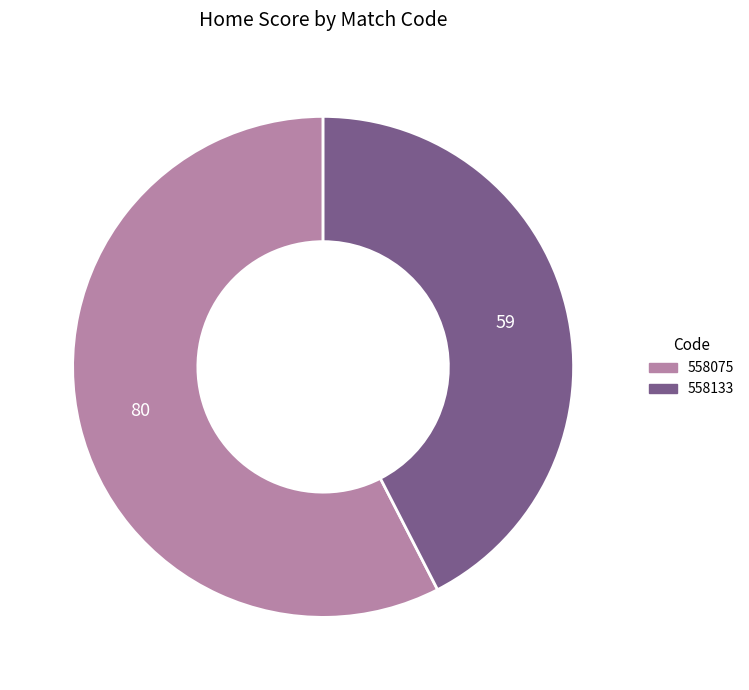

Is 558133 the majority of the pie?

No